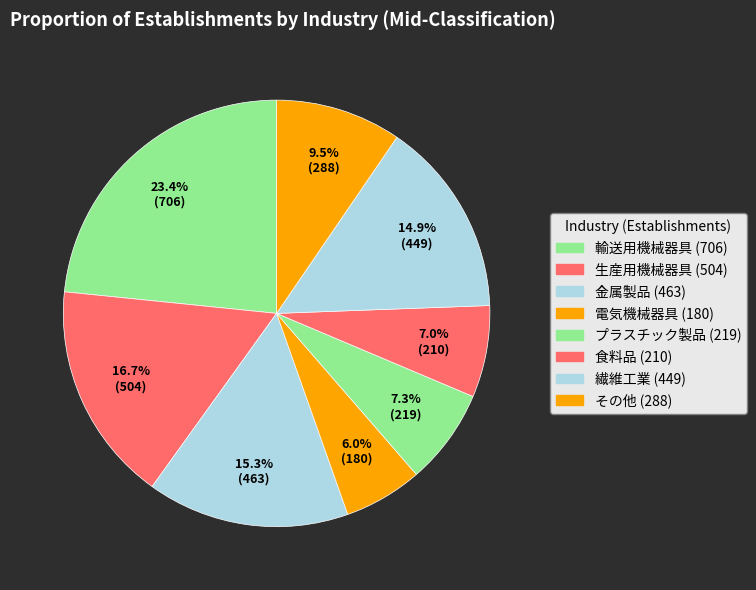

Is it true that 金属製品 is 15% of the pie?

True